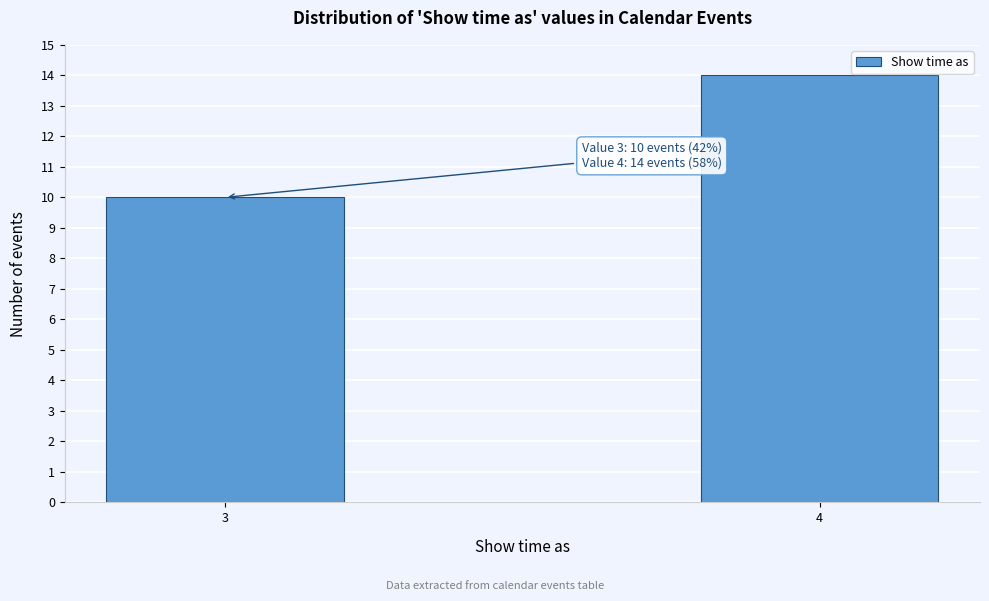

Reading right to left, list all the values displayed in this chart.

4=14	3=10